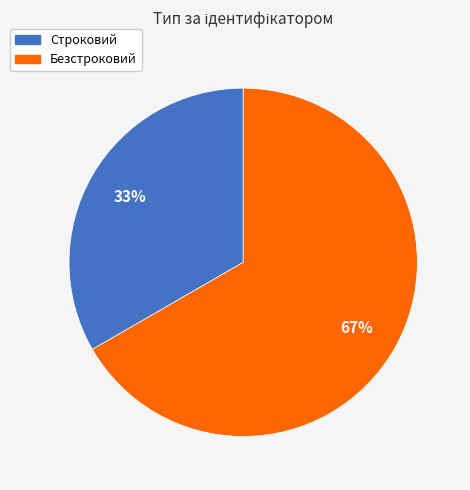

Is there a majority slice in this chart?

Yes